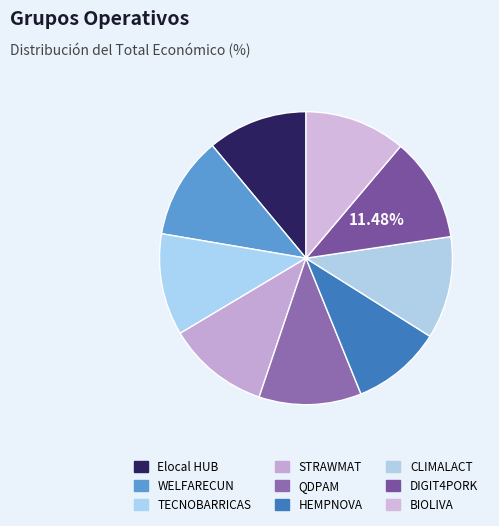

Rank the categories by value from highest to lowest.

DIGIT4PORK, CLIMALACT, QDPAM, WELFARECUN, STRAWMAT, TECNOBARRICAS, BIOLIVA, Elocal HUB, HEMPNOVA